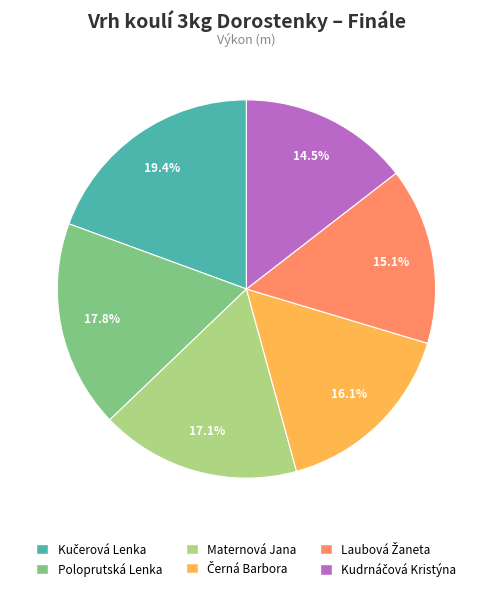

Is there a majority slice in this chart?

No